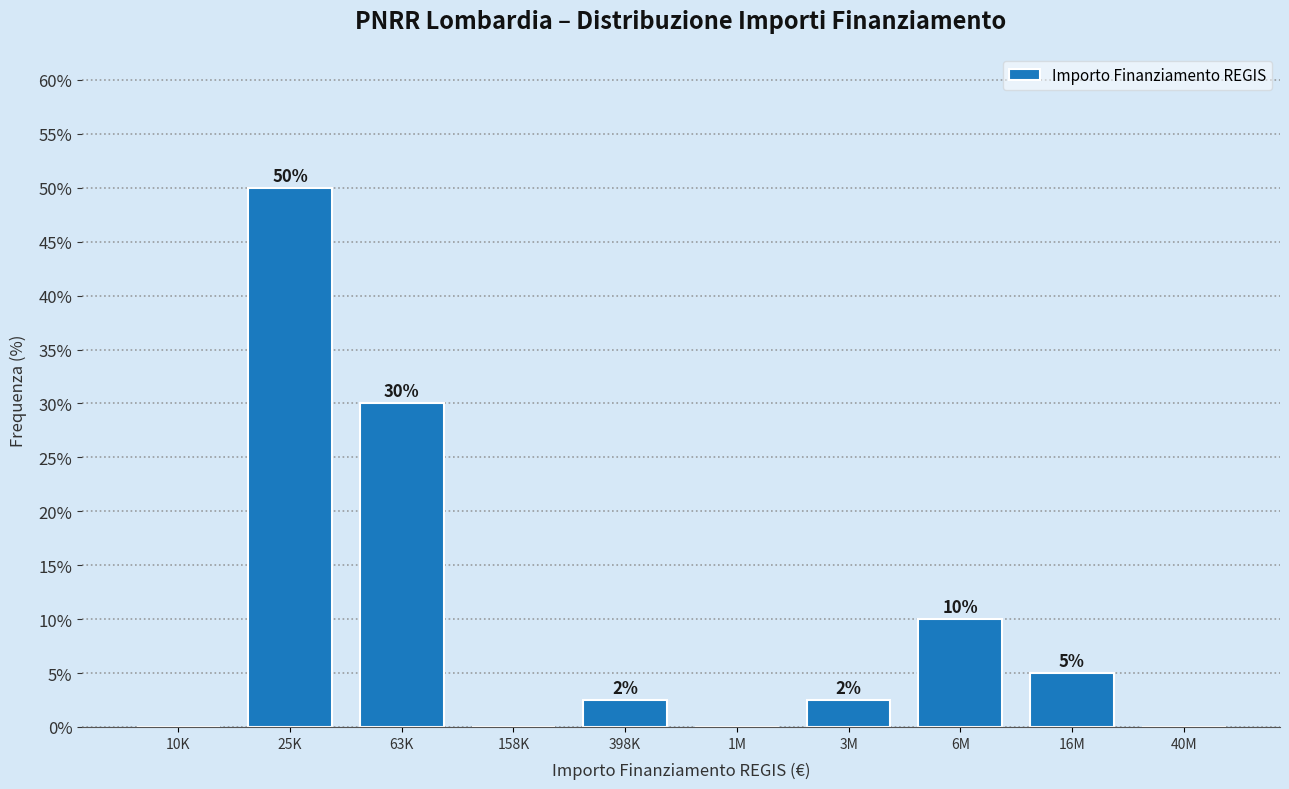

Which category has the highest value across all series?

25K